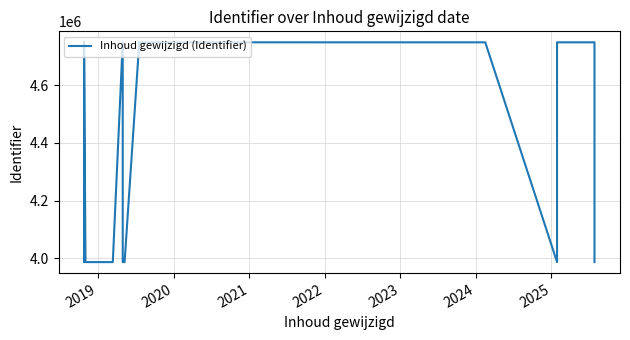

Which has a higher value, 2020 or 2022?

2020